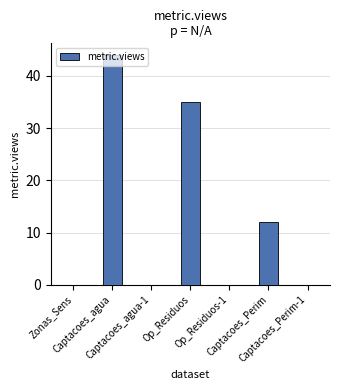

How many series are shown in this chart?

1